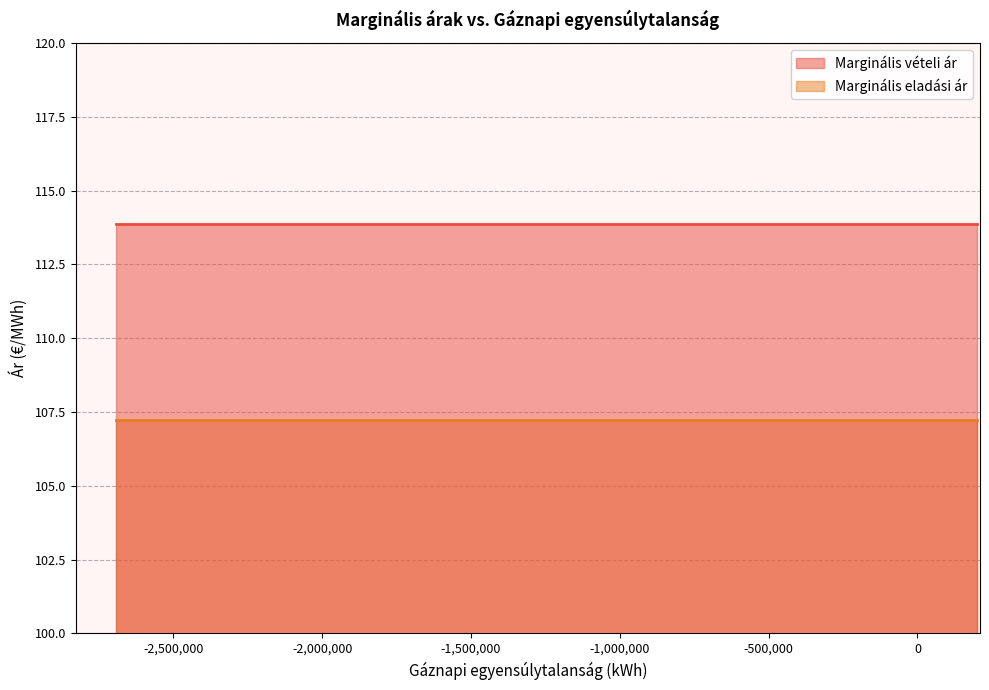

How many categories are shown in the chart?

20